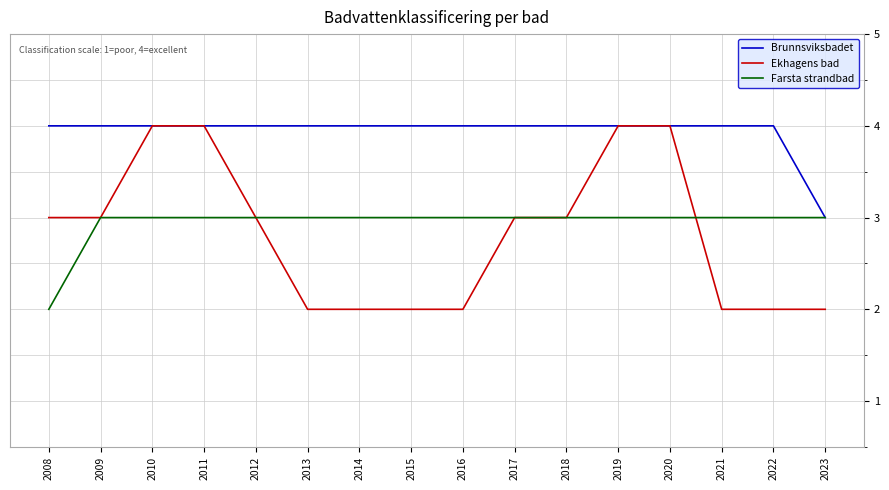

The Farsta strandbad series shows 5 at 2019. True or false?

False